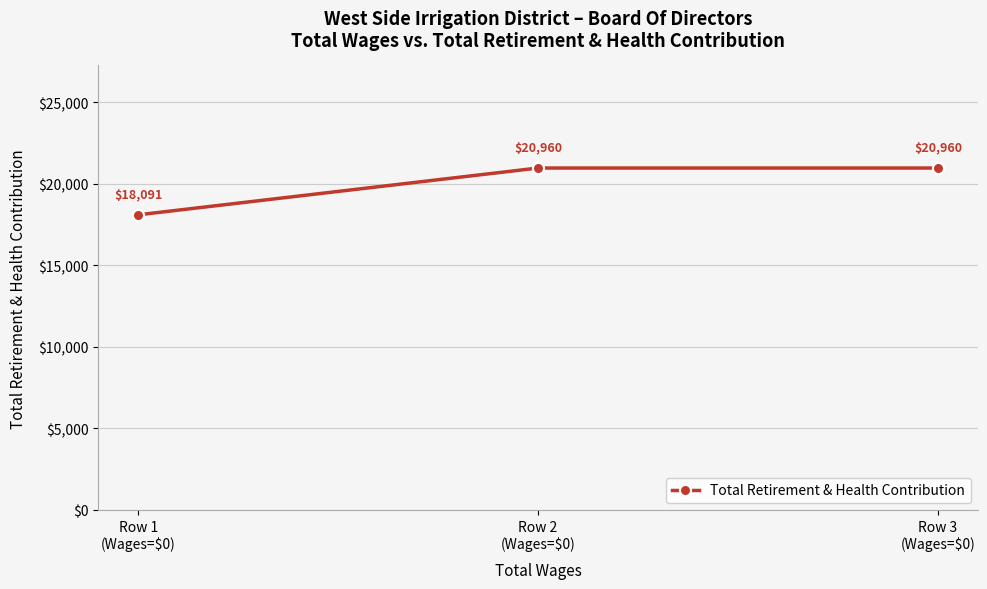

Count the values in the range 18091 to 20960.

3